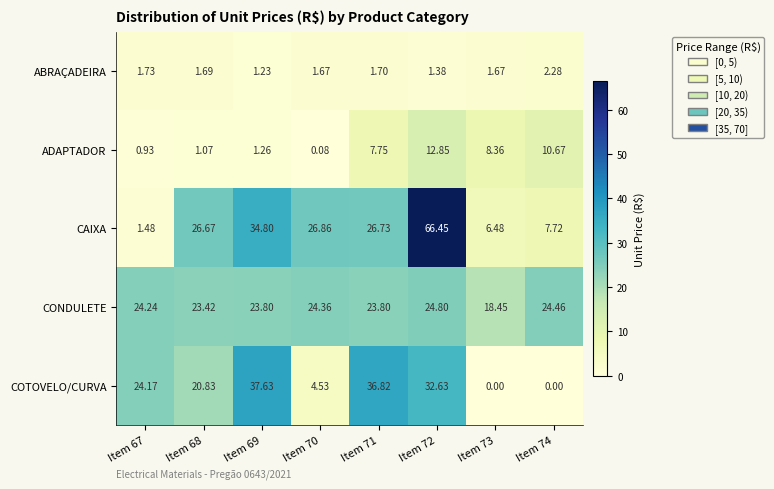

Count the number of categories in the chart.

8